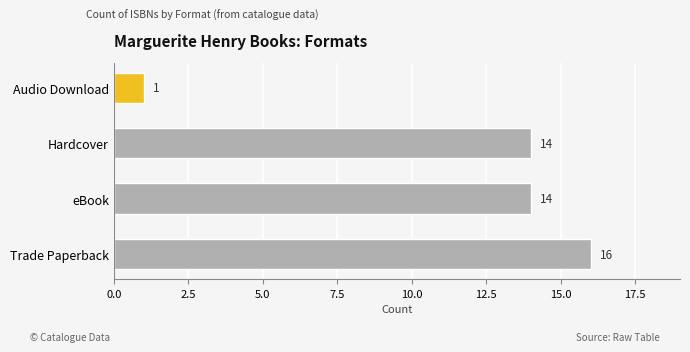

How many data points does each series have?

4